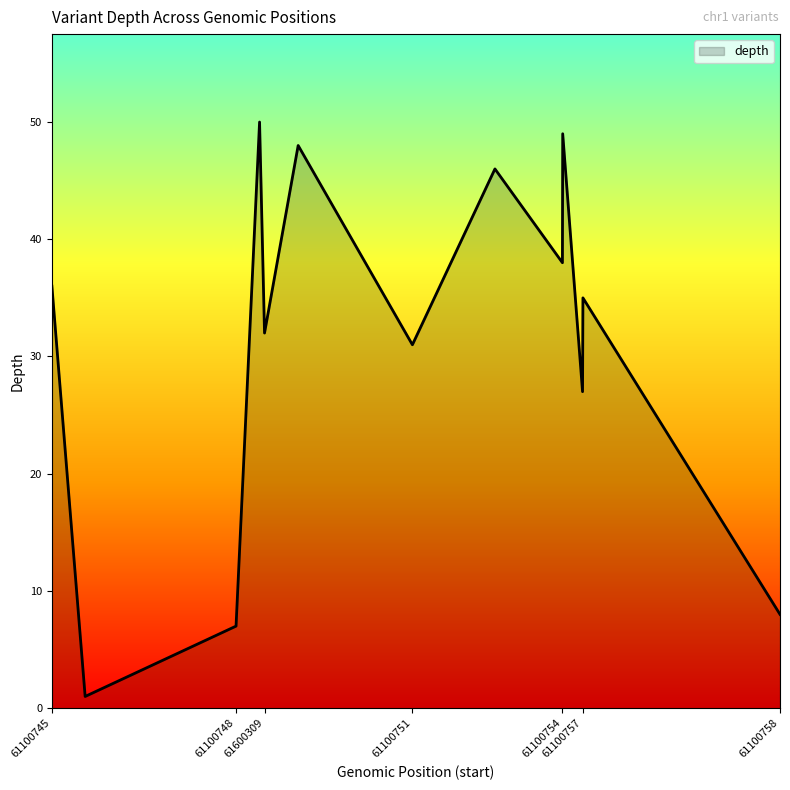

True or false: the data has more than 1 interior local peaks.

True